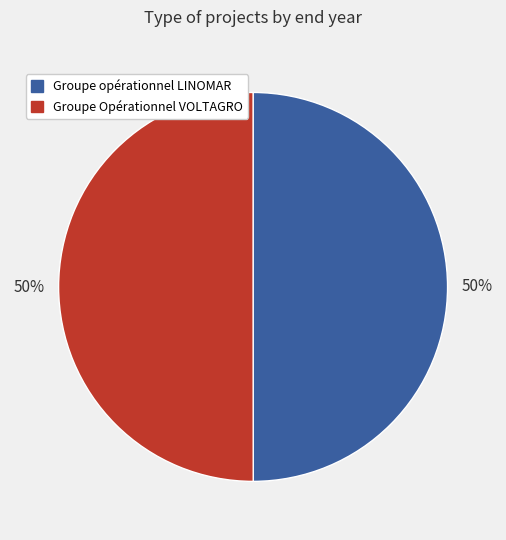

To the nearest percent, what is the average slice percentage?

50%